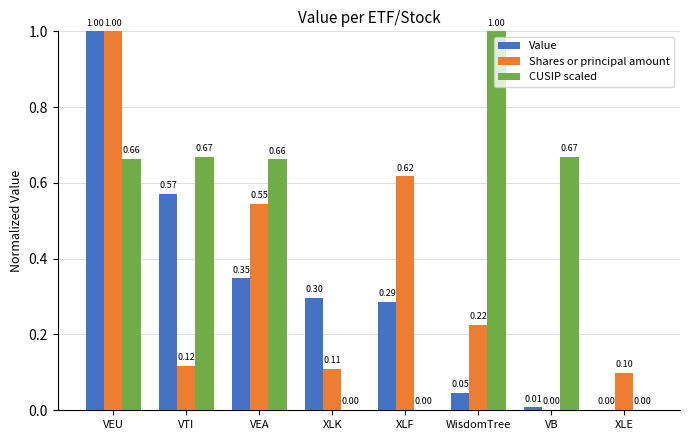

Which category has the highest value in the CUSIP scaled series?

WisdomTree